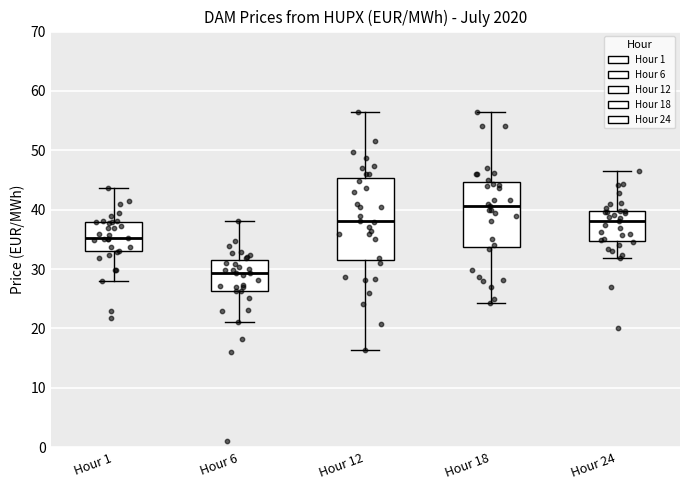

Comparing the boxes themselves (not the whiskers), which one is the tallest?

Hour 12